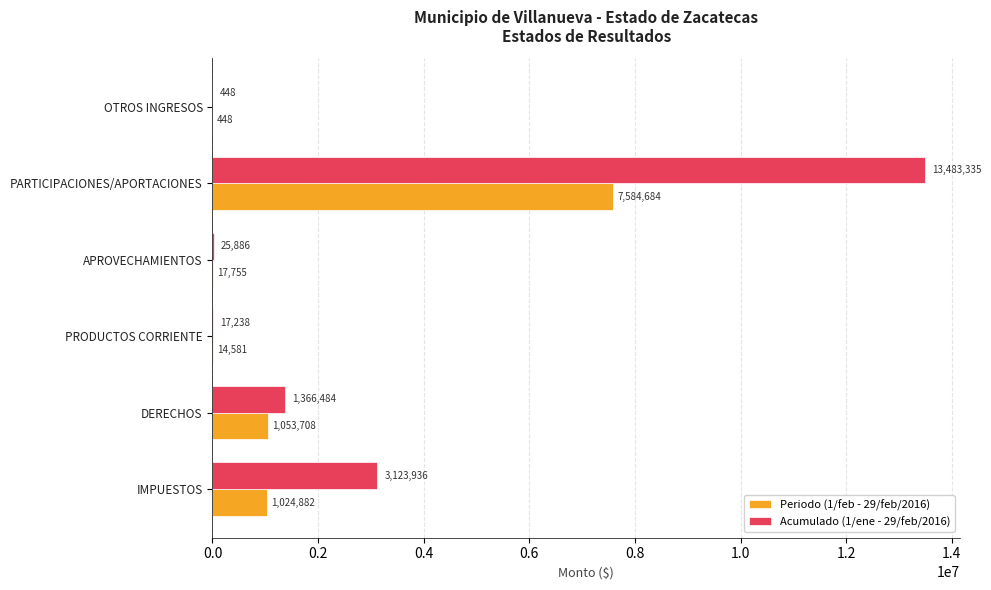

What is the approximate value of Acumulado (1/ene - 29/feb/2016) at APROVECHAMIENTOS?

25886.0